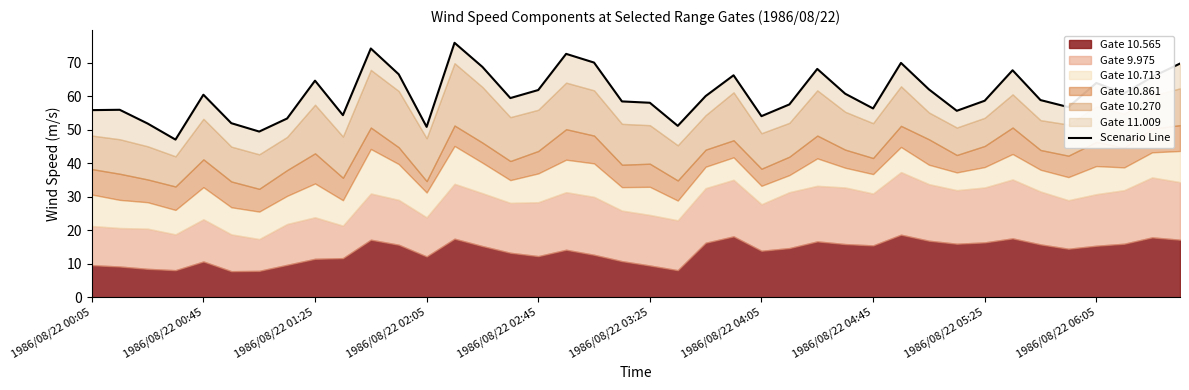

What is the maximum value shown in the chart?

76.0